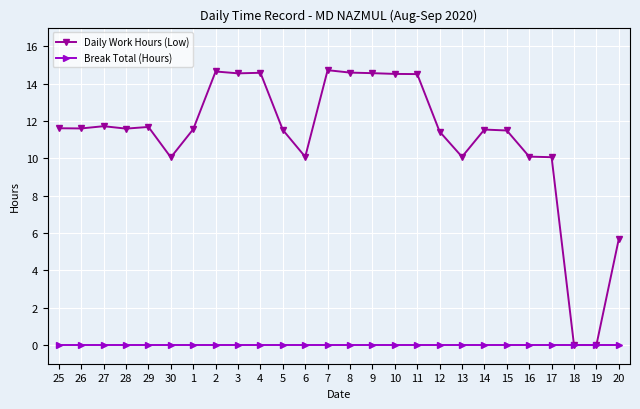

Count the number of data series in this chart.

2